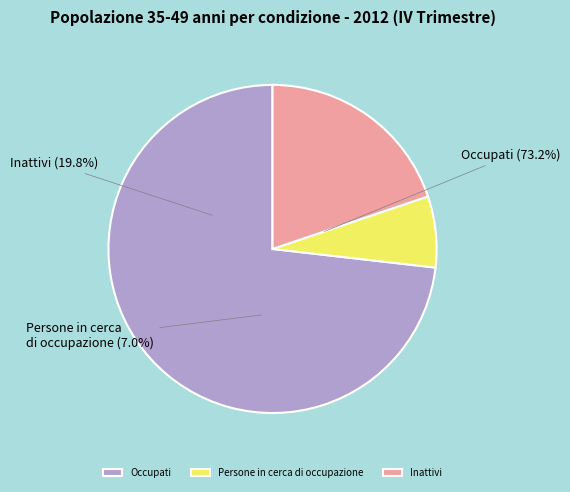

Which category accounts for the majority?

Occupati